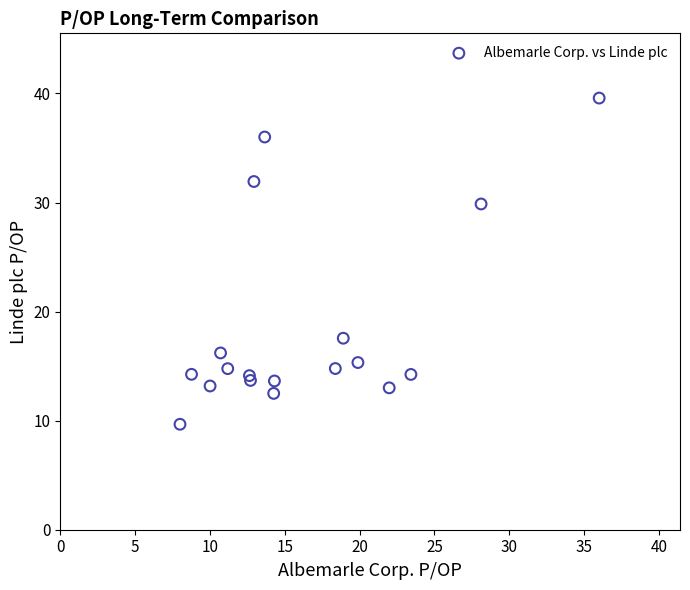

What Y value in the scatter plot is closest to 24?

29.9